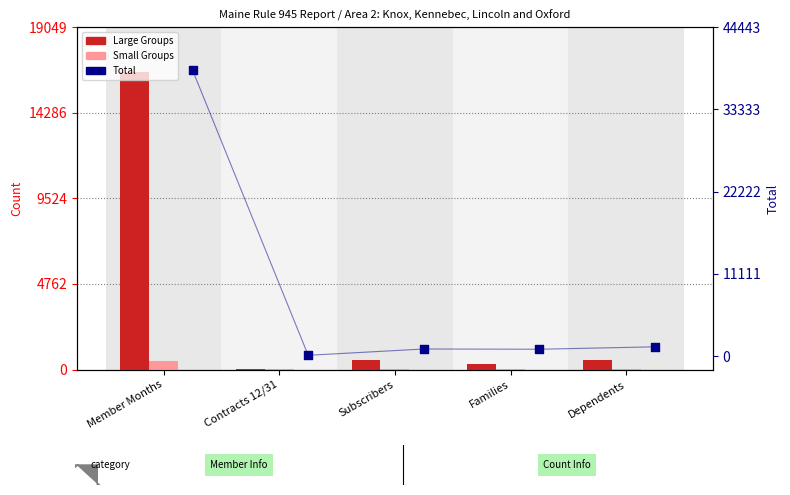

Which series reaches the minimum Y coordinate?

Small Groups